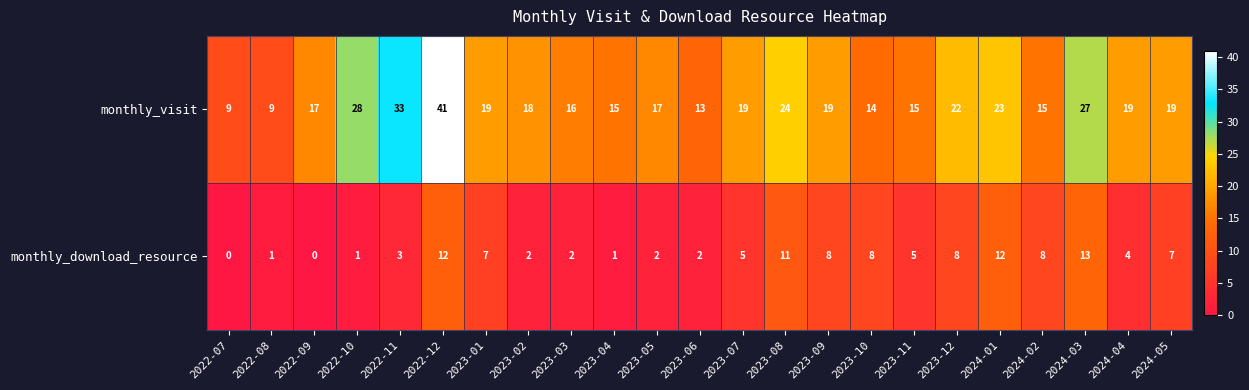

What is the average value of the monthly_visit series?

20